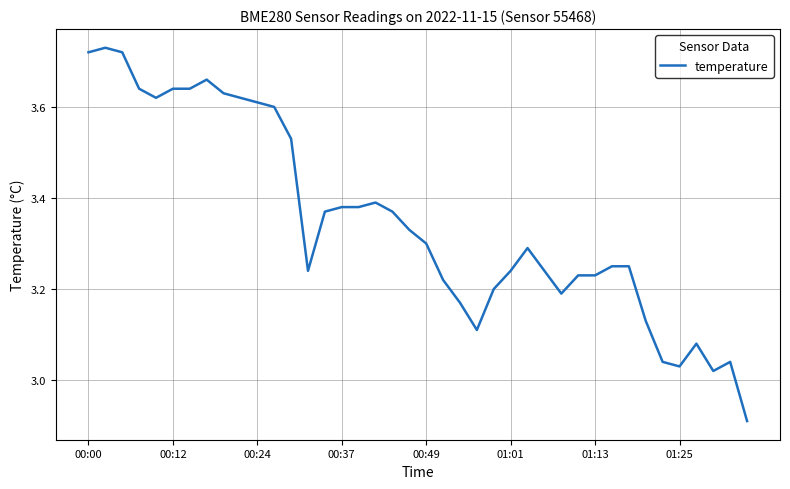

How many series are shown in this chart?

1